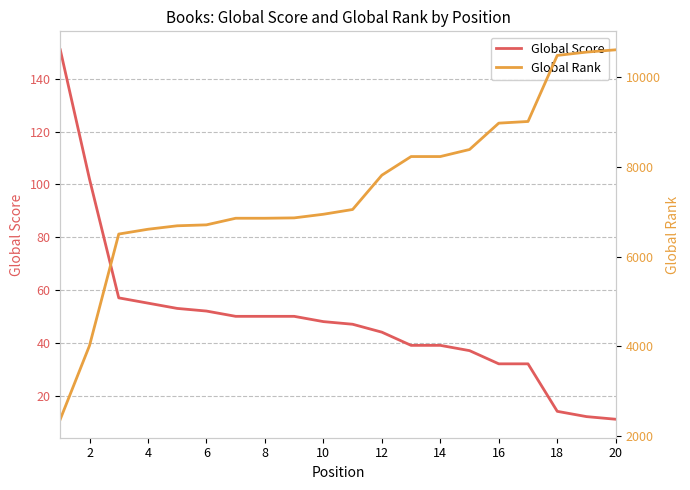

True or false: Global Score and Global Rank cross at least once.

False